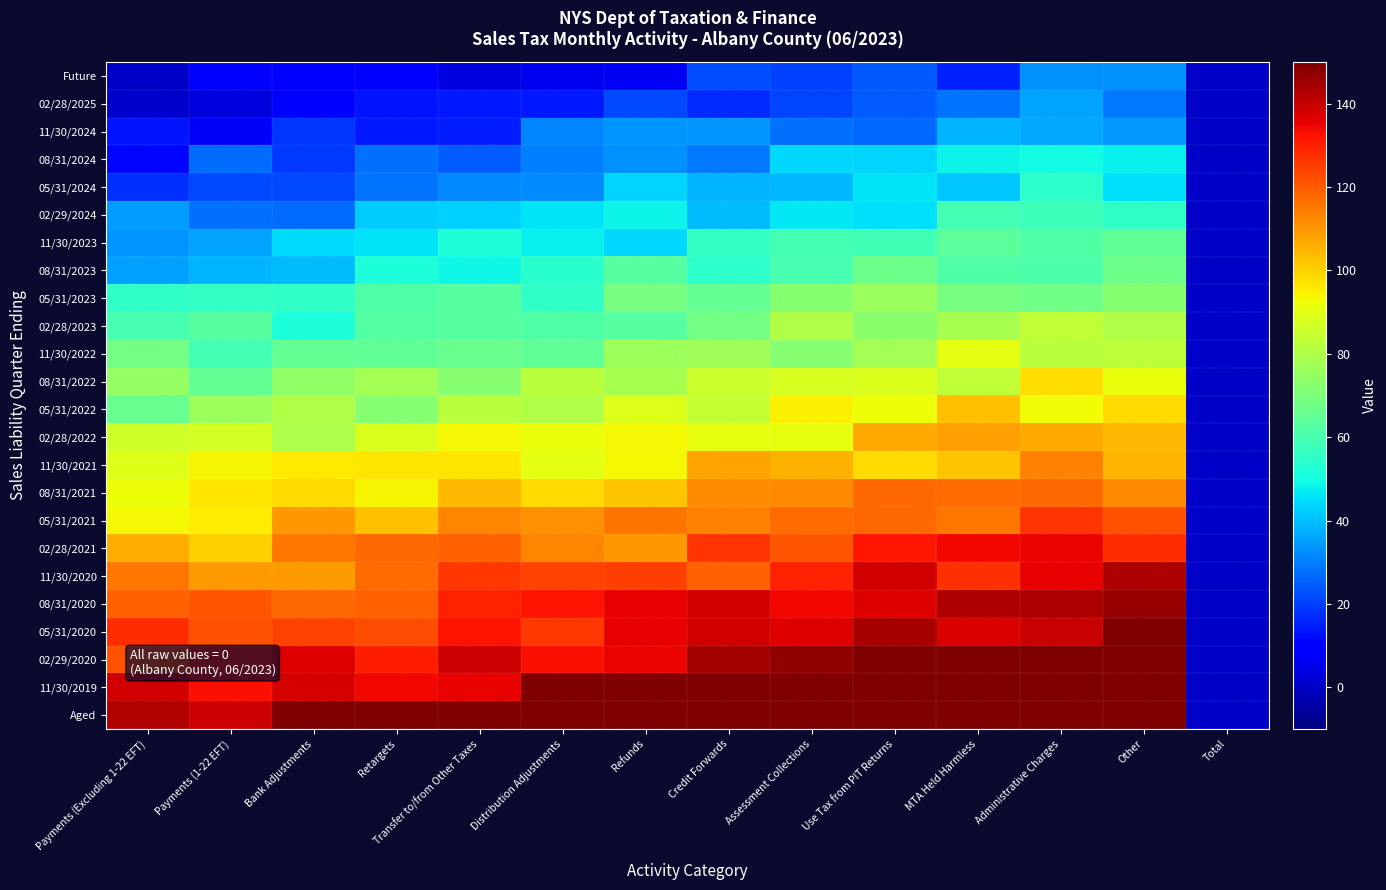

Reading right to left, list all the values displayed in this chart.

Future: Total=0.0	Other=33.0	Administrative Charges=32.9	MTA Held Harmless=15.4	Use Tax from PIT Returns=24.1	Assessment Collections=20.1	Credit Forwards=22.0	Refunds=6.8	Distribution Adjustments=6.0	Transfer to/from Other Taxes=3.7	Retargets=8.5	Bank Adjustments=8.3	Payments (1-22 EFT)=9.5	Payments (Excluding 1-22 EFT)=0.0
02/28/2025: Total=0.0	Other=29.0	Administrative Charges=36.0	MTA Held Harmless=28.5	Use Tax from PIT Returns=24.7	Assessment Collections=21.2	Credit Forwards=16.5	Refunds=21.7	Distribution Adjustments=14.3	Transfer to/from Other Taxes=14.2	Retargets=13.4	Bank Adjustments=7.6	Payments (1-22 EFT)=3.3	Payments (Excluding 1-22 EFT)=1.0
11/30/2024: Total=0.0	Other=33.8	Administrative Charges=36.6	MTA Held Harmless=38.2	Use Tax from PIT Returns=26.5	Assessment Collections=27.5	Credit Forwards=33.3	Refunds=33.5	Distribution Adjustments=30.9	Transfer to/from Other Taxes=14.4	Retargets=13.8	Bank Adjustments=18.5	Payments (1-22 EFT)=7.2	Payments (Excluding 1-22 EFT)=13.7
08/31/2024: Total=0.0	Other=47.5	Administrative Charges=50.0	MTA Held Harmless=48.4	Use Tax from PIT Returns=43.4	Assessment Collections=44.2	Credit Forwards=29.4	Refunds=32.9	Distribution Adjustments=30.1	Transfer to/from Other Taxes=24.5	Retargets=27.8	Bank Adjustments=19.0	Payments (1-22 EFT)=27.1	Payments (Excluding 1-22 EFT)=10.8
05/31/2024: Total=0.0	Other=45.2	Administrative Charges=54.6	MTA Held Harmless=41.7	Use Tax from PIT Returns=45.8	Assessment Collections=39.3	Credit Forwards=38.2	Refunds=43.5	Distribution Adjustments=32.2	Transfer to/from Other Taxes=31.8	Retargets=28.5	Bank Adjustments=21.7	Payments (1-22 EFT)=21.8	Payments (Excluding 1-22 EFT)=17.8
02/29/2024: Total=0.0	Other=55.4	Administrative Charges=57.8	MTA Held Harmless=59.3	Use Tax from PIT Returns=45.1	Assessment Collections=46.6	Credit Forwards=39.8	Refunds=48.6	Distribution Adjustments=45.6	Transfer to/from Other Taxes=43.0	Retargets=42.4	Bank Adjustments=27.1	Payments (1-22 EFT)=27.9	Payments (Excluding 1-22 EFT)=34.8
11/30/2023: Total=0.0	Other=64.6	Administrative Charges=61.8	MTA Held Harmless=63.9	Use Tax from PIT Returns=58.3	Assessment Collections=59.2	Credit Forwards=56.1	Refunds=44.3	Distribution Adjustments=47.6	Transfer to/from Other Taxes=51.9	Retargets=45.6	Bank Adjustments=44.8	Payments (1-22 EFT)=36.0	Payments (Excluding 1-22 EFT)=33.5
08/31/2023: Total=0.0	Other=66.9	Administrative Charges=61.2	MTA Held Harmless=61.3	Use Tax from PIT Returns=67.5	Assessment Collections=59.6	Credit Forwards=54.8	Refunds=63.0	Distribution Adjustments=54.3	Transfer to/from Other Taxes=48.9	Retargets=51.7	Bank Adjustments=39.7	Payments (1-22 EFT)=38.6	Payments (Excluding 1-22 EFT)=35.0
05/31/2023: Total=0.0	Other=72.0	Administrative Charges=67.8	MTA Held Harmless=68.9	Use Tax from PIT Returns=75.8	Assessment Collections=72.1	Credit Forwards=65.5	Refunds=68.8	Distribution Adjustments=55.2	Transfer to/from Other Taxes=62.8	Retargets=61.6	Bank Adjustments=55.4	Payments (1-22 EFT)=55.9	Payments (Excluding 1-22 EFT)=55.6
02/28/2023: Total=0.0	Other=80.3	Administrative Charges=83.4	MTA Held Harmless=78.2	Use Tax from PIT Returns=72.7	Assessment Collections=80.3	Credit Forwards=68.3	Refunds=62.5	Distribution Adjustments=61.9	Transfer to/from Other Taxes=62.7	Retargets=61.9	Bank Adjustments=51.5	Payments (1-22 EFT)=62.9	Payments (Excluding 1-22 EFT)=59.9
11/30/2022: Total=0.0	Other=82.9	Administrative Charges=82.1	MTA Held Harmless=90.5	Use Tax from PIT Returns=78.1	Assessment Collections=72.2	Credit Forwards=77.1	Refunds=76.5	Distribution Adjustments=65.0	Transfer to/from Other Taxes=66.7	Retargets=64.6	Bank Adjustments=65.4	Payments (1-22 EFT)=59.2	Payments (Excluding 1-22 EFT)=68.3
08/31/2022: Total=0.0	Other=91.8	Administrative Charges=97.7	MTA Held Harmless=83.5	Use Tax from PIT Returns=88.3	Assessment Collections=87.6	Credit Forwards=85.2	Refunds=78.7	Distribution Adjustments=82.1	Transfer to/from Other Taxes=72.0	Retargets=78.1	Bank Adjustments=74.3	Payments (1-22 EFT)=65.1	Payments (Excluding 1-22 EFT)=74.7
05/31/2022: Total=0.0	Other=98.2	Administrative Charges=92.6	MTA Held Harmless=103.1	Use Tax from PIT Returns=92.0	Assessment Collections=94.6	Credit Forwards=84.0	Refunds=89.2	Distribution Adjustments=80.2	Transfer to/from Other Taxes=82.5	Retargets=72.2	Bank Adjustments=80.5	Payments (1-22 EFT)=76.8	Payments (Excluding 1-22 EFT)=65.7
02/28/2022: Total=0.0	Other=104.2	Administrative Charges=106.6	MTA Held Harmless=108.6	Use Tax from PIT Returns=106.3	Assessment Collections=91.1	Credit Forwards=91.2	Refunds=93.5	Distribution Adjustments=91.6	Transfer to/from Other Taxes=93.4	Retargets=88.6	Bank Adjustments=79.9	Payments (1-22 EFT)=87.5	Payments (Excluding 1-22 EFT)=85.9
11/30/2021: Total=0.0	Other=105.0	Administrative Charges=113.2	MTA Held Harmless=101.9	Use Tax from PIT Returns=98.1	Assessment Collections=105.4	Credit Forwards=107.7	Refunds=93.6	Distribution Adjustments=90.1	Transfer to/from Other Taxes=96.7	Retargets=96.6	Bank Adjustments=96.0	Payments (1-22 EFT)=93.9	Payments (Excluding 1-22 EFT)=88.8
08/31/2021: Total=0.0	Other=112.5	Administrative Charges=117.8	MTA Held Harmless=116.9	Use Tax from PIT Returns=117.7	Assessment Collections=112.2	Credit Forwards=111.4	Refunds=102.4	Distribution Adjustments=98.6	Transfer to/from Other Taxes=103.9	Retargets=93.8	Bank Adjustments=98.4	Payments (1-22 EFT)=96.7	Payments (Excluding 1-22 EFT)=92.1
05/31/2021: Total=0.0	Other=121.6	Administrative Charges=126.3	MTA Held Harmless=115.6	Use Tax from PIT Returns=118.0	Assessment Collections=117.1	Credit Forwards=113.6	Refunds=116.0	Distribution Adjustments=111.0	Transfer to/from Other Taxes=112.9	Retargets=102.6	Bank Adjustments=109.6	Payments (1-22 EFT)=95.6	Payments (Excluding 1-22 EFT)=93.6
02/28/2021: Total=0.0	Other=127.9	Administrative Charges=134.5	MTA Held Harmless=134.0	Use Tax from PIT Returns=131.7	Assessment Collections=120.8	Credit Forwards=126.5	Refunds=109.6	Distribution Adjustments=112.9	Transfer to/from Other Taxes=119.3	Retargets=117.7	Bank Adjustments=115.1	Payments (1-22 EFT)=100.6	Payments (Excluding 1-22 EFT)=105.8
11/30/2020: Total=0.0	Other=143.3	Administrative Charges=135.2	MTA Held Harmless=126.9	Use Tax from PIT Returns=138.2	Assessment Collections=129.9	Credit Forwards=119.3	Refunds=124.5	Distribution Adjustments=124.2	Transfer to/from Other Taxes=125.8	Retargets=117.4	Bank Adjustments=108.9	Payments (1-22 EFT)=108.9	Payments (Excluding 1-22 EFT)=115.2
08/31/2020: Total=0.0	Other=146.6	Administrative Charges=143.4	MTA Held Harmless=143.5	Use Tax from PIT Returns=136.4	Assessment Collections=134.3	Credit Forwards=138.4	Refunds=135.4	Distribution Adjustments=132.2	Transfer to/from Other Taxes=129.8	Retargets=119.3	Bank Adjustments=118.0	Payments (1-22 EFT)=121.2	Payments (Excluding 1-22 EFT)=118.8
05/31/2020: Total=0.0	Other=154.6	Administrative Charges=139.7	MTA Held Harmless=137.3	Use Tax from PIT Returns=144.0	Assessment Collections=136.8	Credit Forwards=138.6	Refunds=135.0	Distribution Adjustments=125.9	Transfer to/from Other Taxes=132.2	Retargets=122.2	Bank Adjustments=124.4	Payments (1-22 EFT)=121.5	Payments (Excluding 1-22 EFT)=128.0
02/29/2020: Total=0.0	Other=155.8	Administrative Charges=160.8	MTA Held Harmless=154.5	Use Tax from PIT Returns=150.8	Assessment Collections=146.9	Credit Forwards=144.5	Refunds=134.5	Distribution Adjustments=132.7	Transfer to/from Other Taxes=139.0	Retargets=130.2	Bank Adjustments=136.8	Payments (1-22 EFT)=130.5	Payments (Excluding 1-22 EFT)=121.9
11/30/2019: Total=0.0	Other=162.4	Administrative Charges=155.3	MTA Held Harmless=151.5	Use Tax from PIT Returns=149.5	Assessment Collections=150.9	Credit Forwards=153.2	Refunds=153.1	Distribution Adjustments=152.9	Transfer to/from Other Taxes=135.5	Retargets=134.1	Bank Adjustments=137.6	Payments (1-22 EFT)=132.6	Payments (Excluding 1-22 EFT)=138.6
Aged: Total=0.0	Other=160.4	Administrative Charges=159.2	MTA Held Harmless=155.3	Use Tax from PIT Returns=164.9	Assessment Collections=156.2	Credit Forwards=152.1	Refunds=152.6	Distribution Adjustments=153.3	Transfer to/from Other Taxes=150.1	Retargets=150.7	Bank Adjustments=151.9	Payments (1-22 EFT)=138.8	Payments (Excluding 1-22 EFT)=142.6